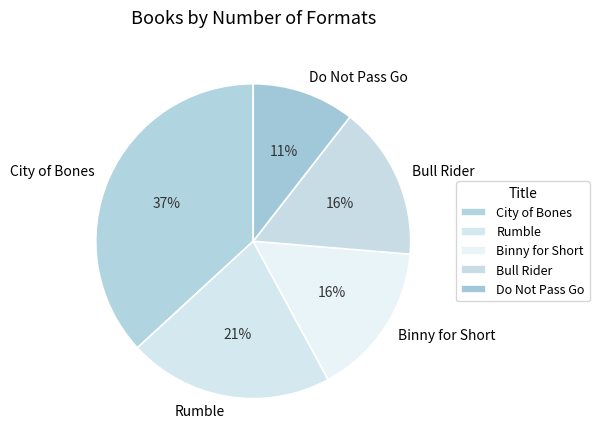

Does any single category account for the majority?

No